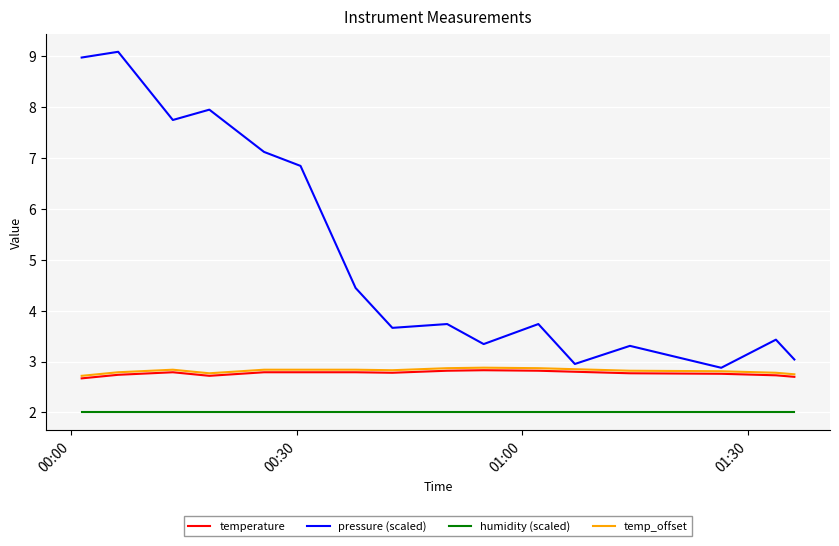

What are all the series names shown in the legend?

temperature, pressure (scaled), humidity (scaled), temp_offset